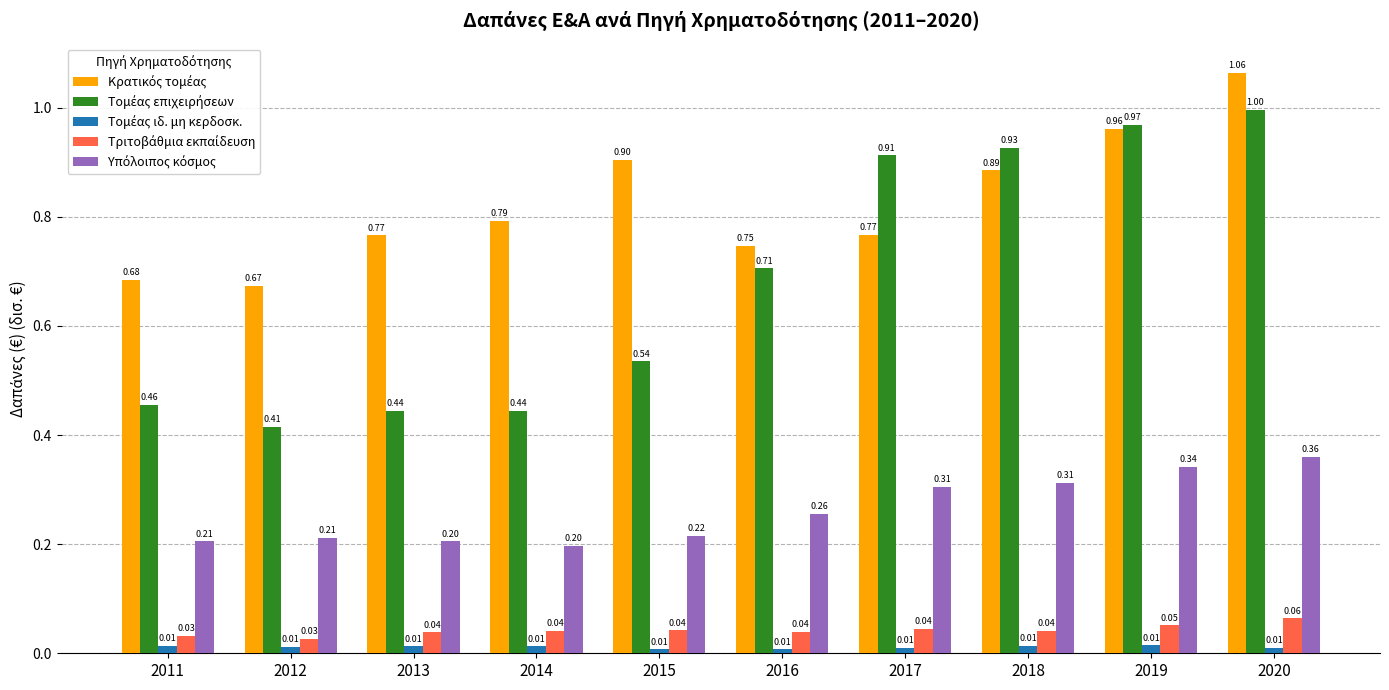

What is the spread (max minus min) of values at 2015?

0.9